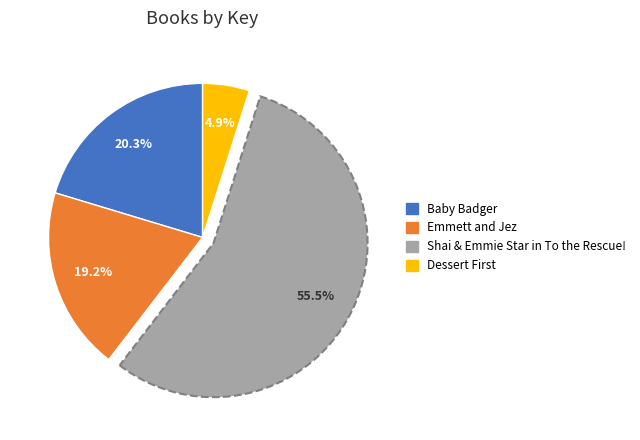

Count the number of slices in the pie.

4